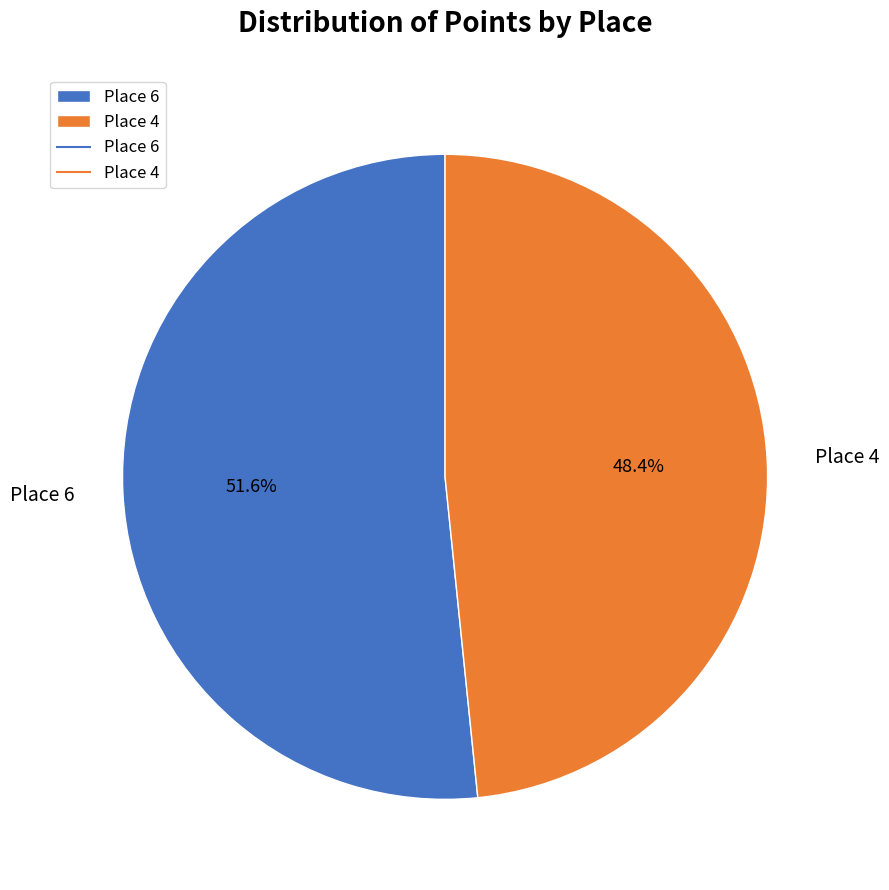

To the nearest percent, what percentage of the pie is Place 6?

52%